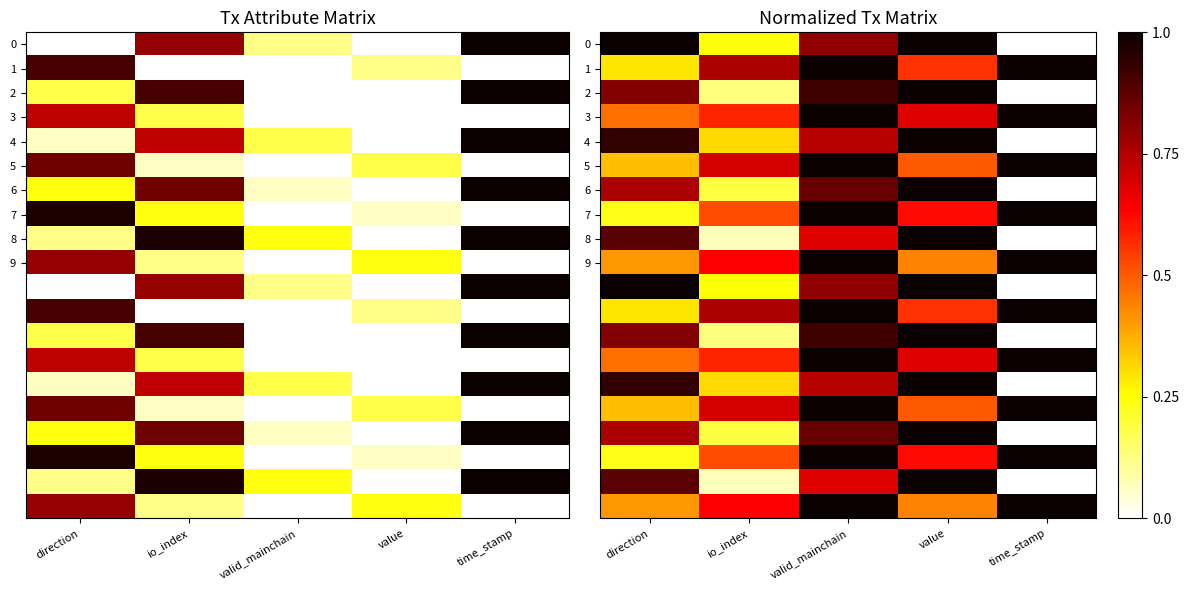

How many distinct data groups are displayed?

20